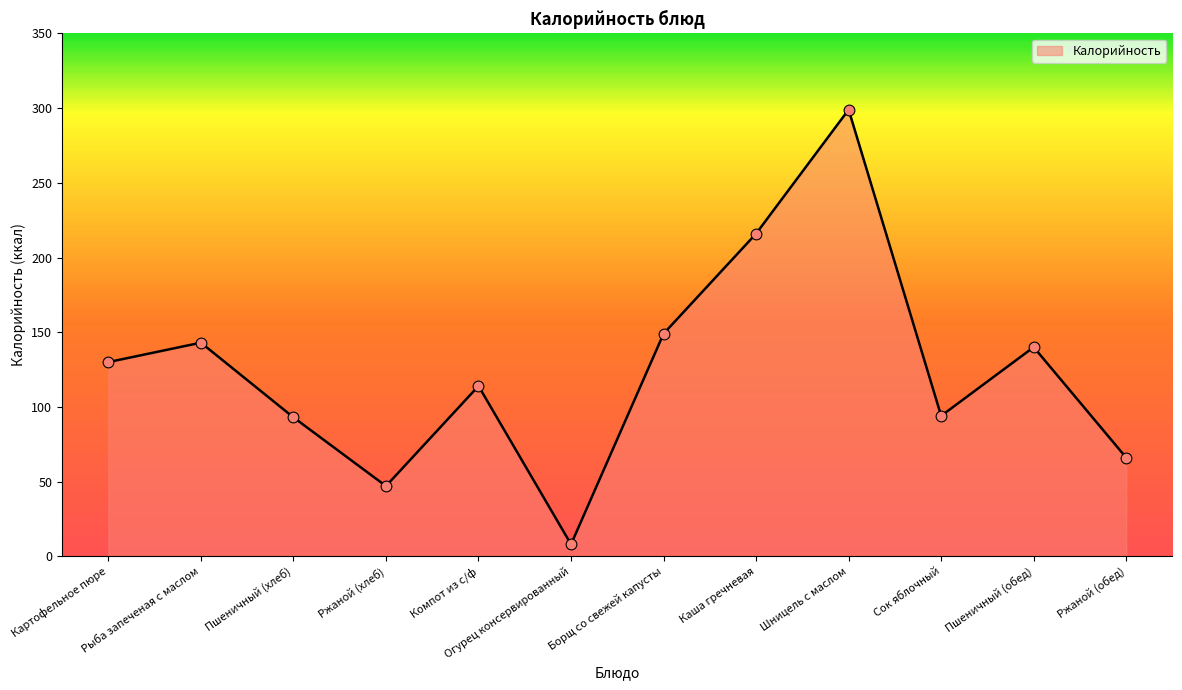

Approximately how many times larger is the value at Борщ со свежей капусты compared to Пшеничный (обед)?

1.1